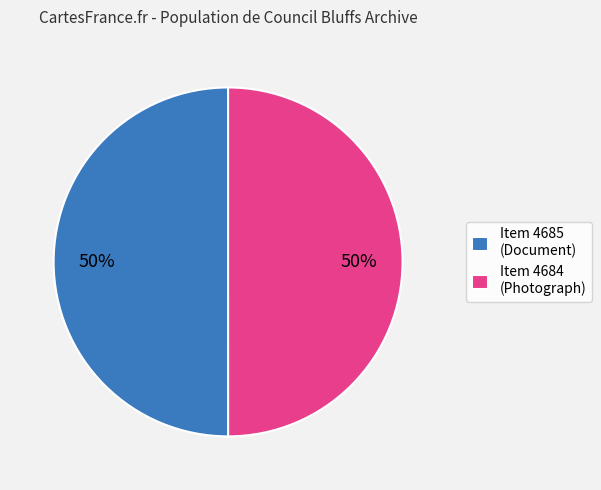

Combined, do Item 4685 (Document) and Item 4684 (Photograph) account for over 50%?

Yes